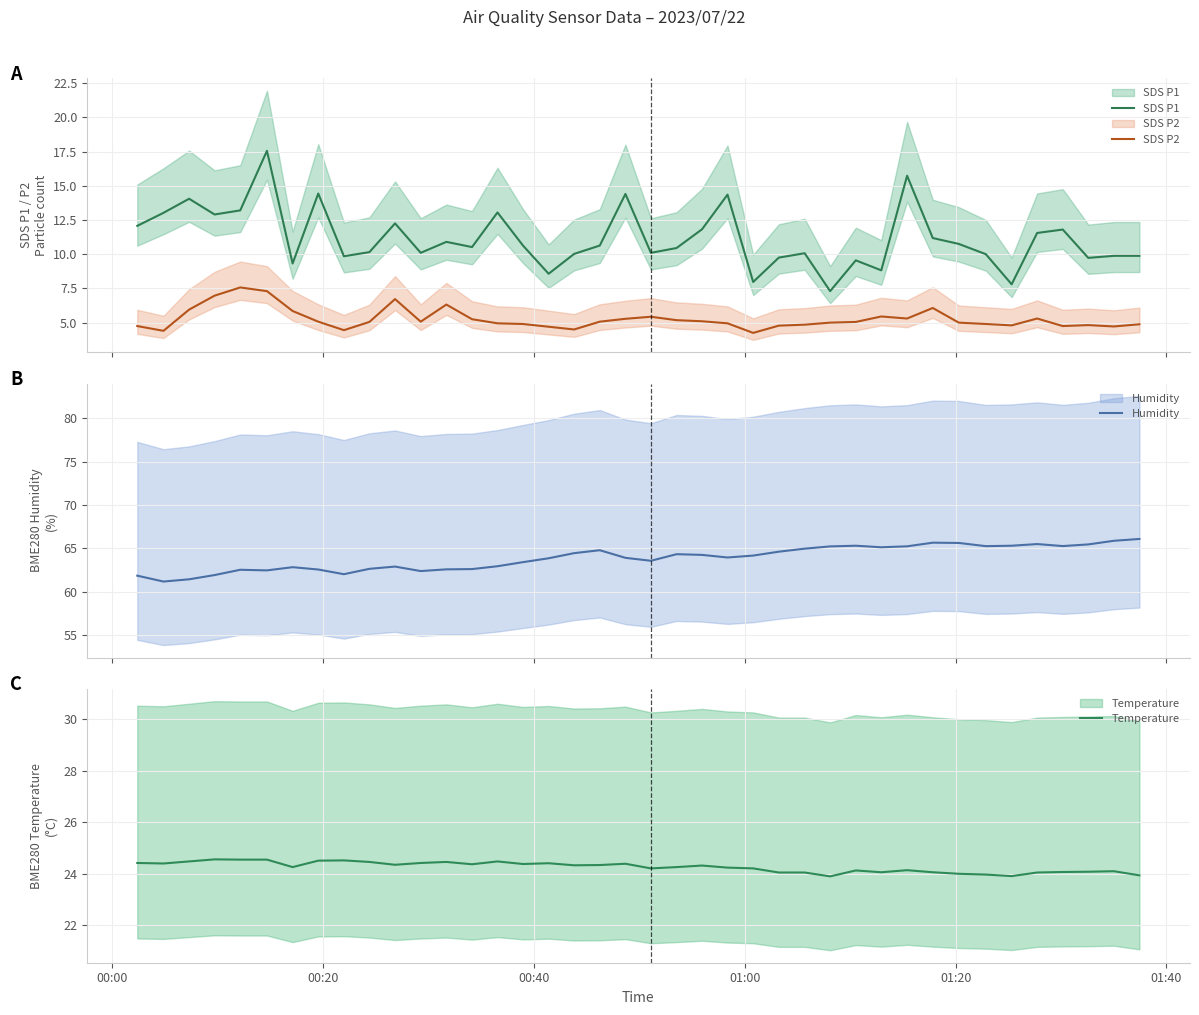

Reading left to right, list all the values displayed in this chart.

SDS P1: 12.1	13.0	14.1	12.9	13.2	17.6	9.3	14.4	9.8	10.2	12.2	10.1	10.9	10.5	13.1	10.6	8.6	10.0	10.6	14.4	10.1	10.4	11.8	14.3	8.0	9.8	10.1	7.3	9.6	8.8	15.7	11.2	10.8	10.0	7.8	11.6	11.8	9.7	9.9	9.9
SDS P2: 4.8	4.4	6.0	7.0	7.6	7.3	5.8	5.1	4.5	5.0	6.7	5.1	6.3	5.2	5.0	4.9	4.7	4.5	5.1	5.3	5.4	5.2	5.1	5.0	4.2	4.8	4.8	5.0	5.0	5.5	5.3	6.1	5.0	4.9	4.8	5.3	4.8	4.8	4.7	4.9
Humidity: 61.8	61.1	61.4	61.9	62.5	62.4	62.8	62.5	62.0	62.6	62.9	62.4	62.6	62.6	62.9	63.4	63.8	64.4	64.8	63.9	63.5	64.3	64.2	63.9	64.2	64.6	65.0	65.2	65.3	65.1	65.2	65.6	65.6	65.2	65.3	65.5	65.2	65.4	65.9	66.1
Temperature: 24.4	24.4	24.5	24.6	24.6	24.6	24.3	24.5	24.5	24.5	24.4	24.4	24.5	24.4	24.5	24.4	24.4	24.3	24.3	24.4	24.2	24.3	24.3	24.2	24.2	24.1	24.1	23.9	24.1	24.1	24.1	24.1	24.0	24.0	23.9	24.1	24.1	24.1	24.1	23.9